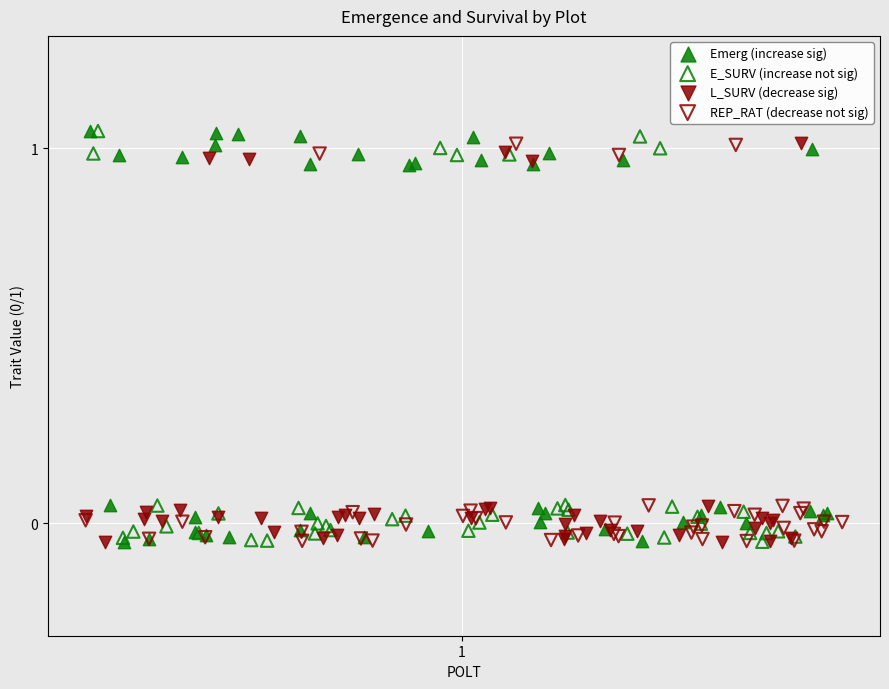

What are all the series names shown in the legend?

Emerg (increase sig), E_SURV (increase not sig), L_SURV (decrease sig), REP_RAT (decrease not sig)